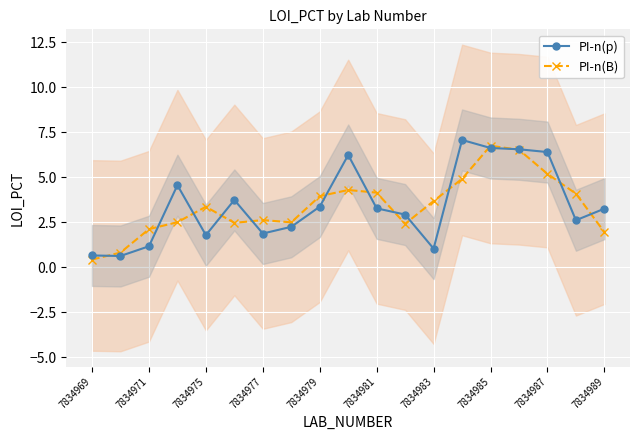

What is the spread (max minus min) of values at 11?

0.5